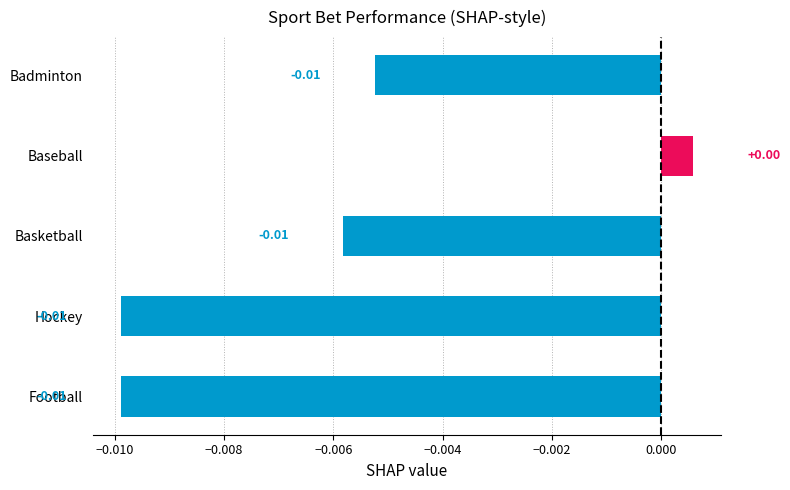

Where is the data nearest to the value 0?

Baseball